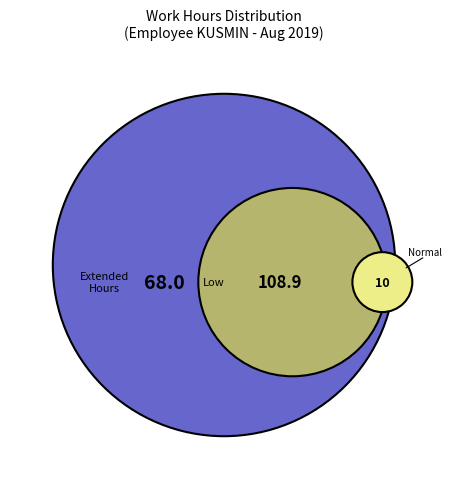

Is Day 7 the majority of the pie?

No